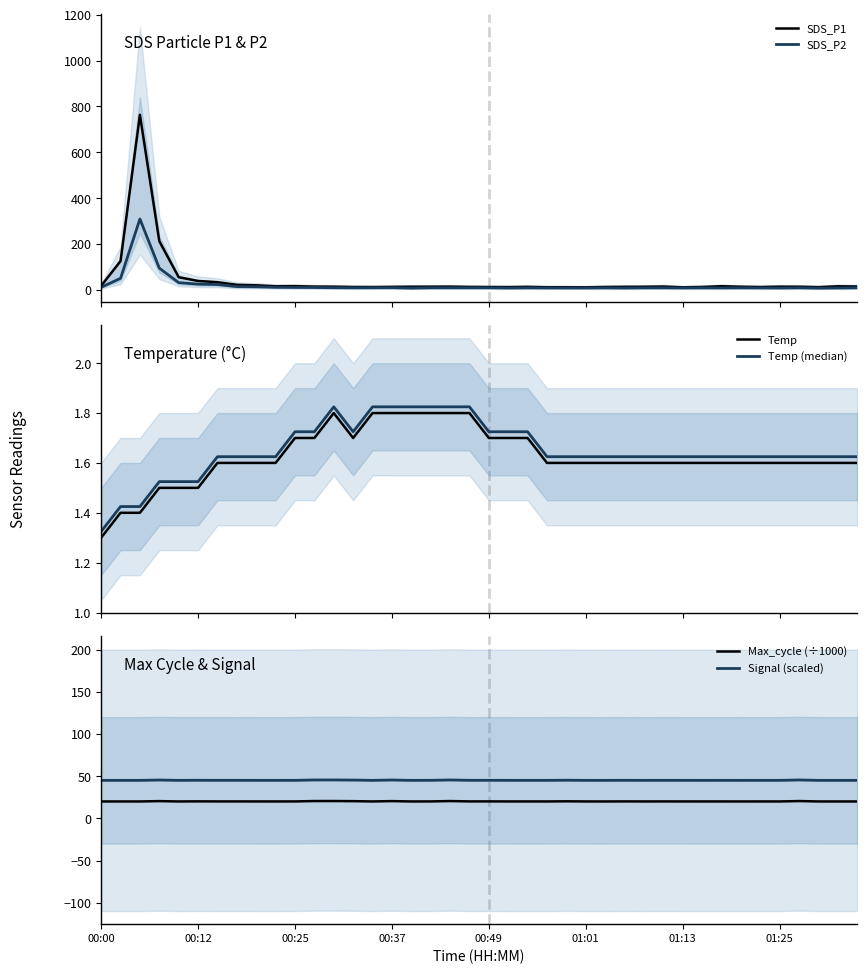

What is the average value of the Max_cycle (÷1000) series?

20.1